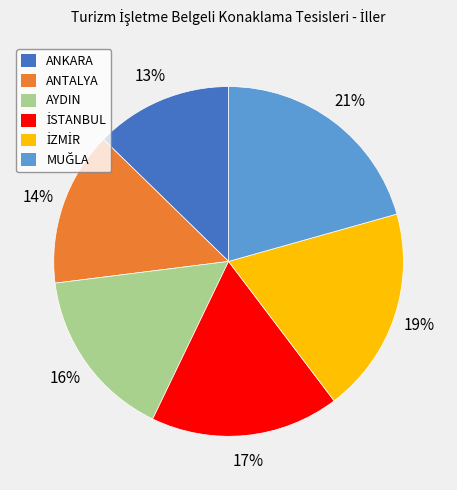

Is the sum of ANTALYA and ANKARA greater than half?

No